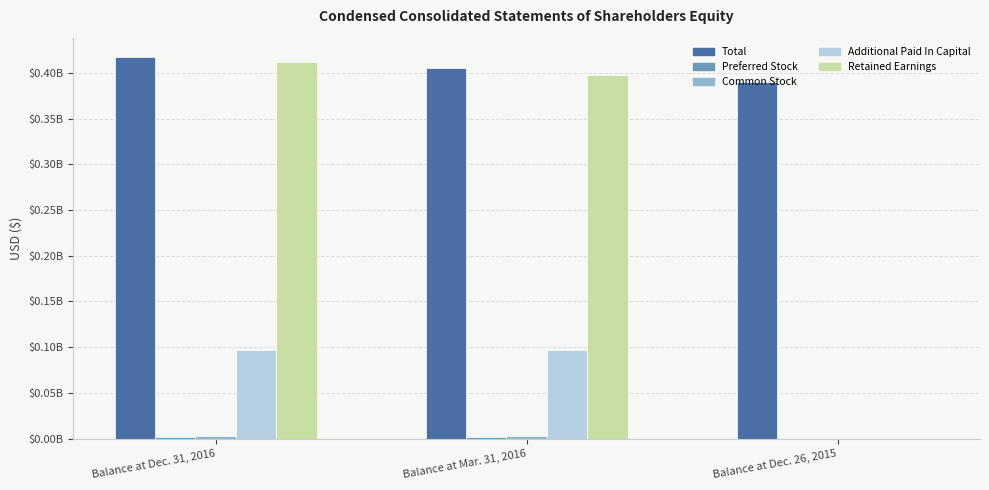

List the labels in order of Additional Paid In Capital value, smallest first.

Balance at Dec. 26, 2015, Balance at Mar. 31, 2016, Balance at Dec. 31, 2016